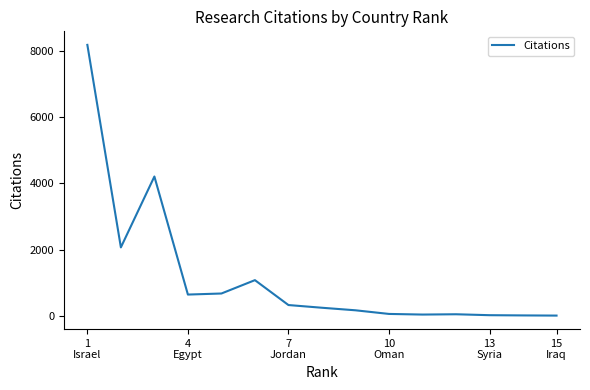

Count the number of categories in the chart.

15